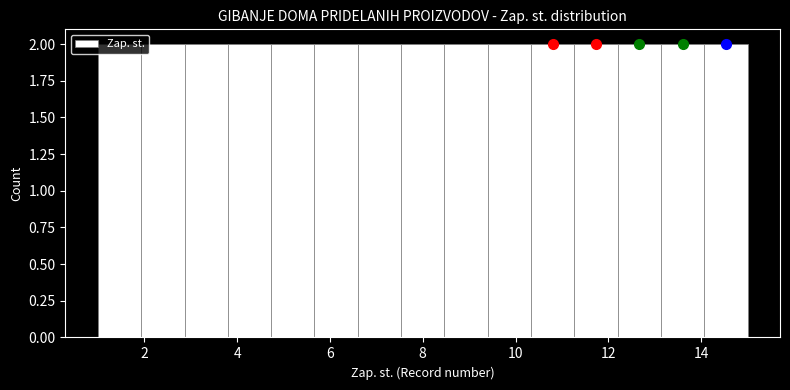

Reading left to right, transcribe this chart: for each bar, give the range it covers on the x-axis and its height. Neither the bar edges nor the heights are printed on the chart, so give them approximately, as read against the axes.

1.0 to 2.0: 2
2.0 to 2.8: 2
2.8 to 3.8: 2
3.8 to 4.8: 2
4.8 to 5.6: 2
5.6 to 6.6: 2
6.6 to 7.6: 2
7.6 to 8.4: 2
8.4 to 9.4: 2
9.4 to 10.4: 2
10.4 to 11.2: 2
11.2 to 12.2: 2
12.2 to 13.2: 2
13.2 to 14.0: 2
14.0 to 15.0: 2